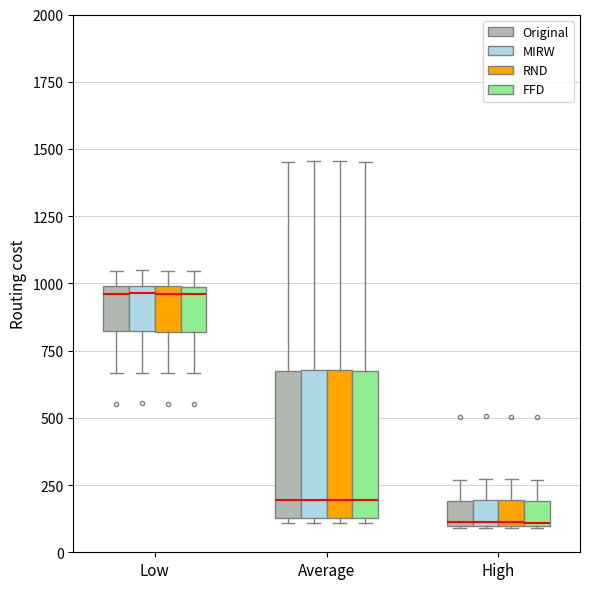

Reading left to right, read every box against the y-axis: the position of its median line, the range the box covers, and the ends of its whiskers. The values are not printed on the chart, so give them approximately, as read against the axis.

Low (Original): median 950, box 800 to 1000, whiskers 650 to 1050
Low (MIRW): median 950, box 800 to 1000, whiskers 650 to 1050
Low (RND): median 950, box 800 to 1000, whiskers 650 to 1050
Low (FFD): median 950, box 800 to 1000, whiskers 650 to 1050
Average (Original): median 200, box 150 to 650, whiskers 100 to 1450
Average (MIRW): median 200, box 150 to 700, whiskers 100 to 1450
Average (RND): median 200, box 150 to 700, whiskers 100 to 1450
Average (FFD): median 200, box 150 to 650, whiskers 100 to 1450
High (Original): median 100, box 100 to 200, whiskers 100 to 250
High (MIRW): median 100, box 100 to 200, whiskers 100 to 250
High (RND): median 100, box 100 to 200, whiskers 100 to 250
High (FFD): median 100, box 100 to 200, whiskers 100 to 250